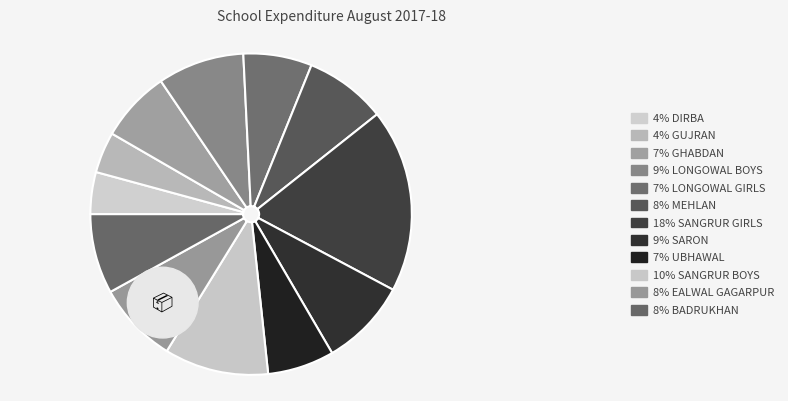

To the nearest percent, what is the difference between the largest and smallest slice percentages?

14%